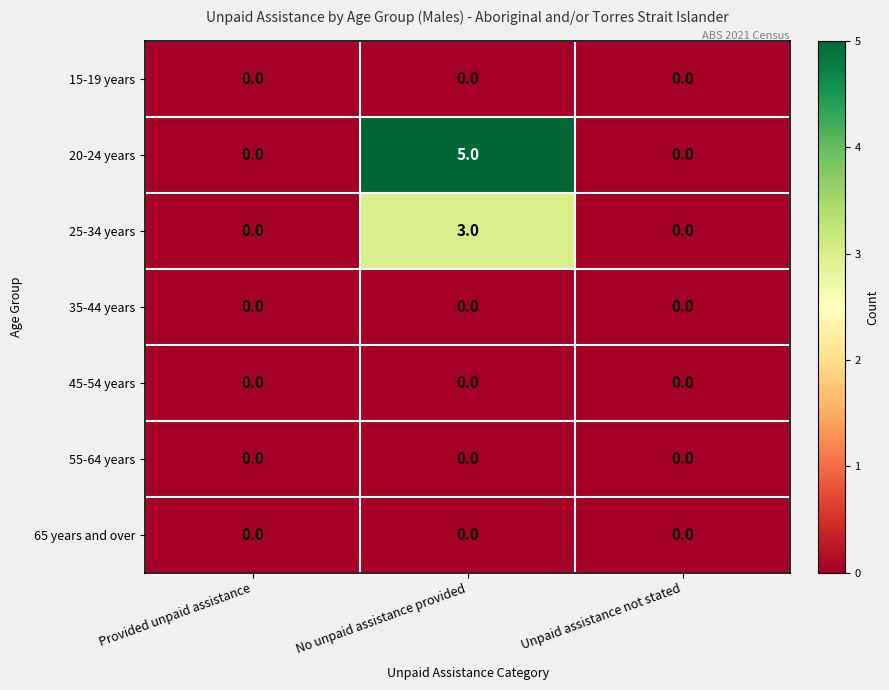

True or false: 35-44 years has a value of 0 at Provided unpaid assistance.

True